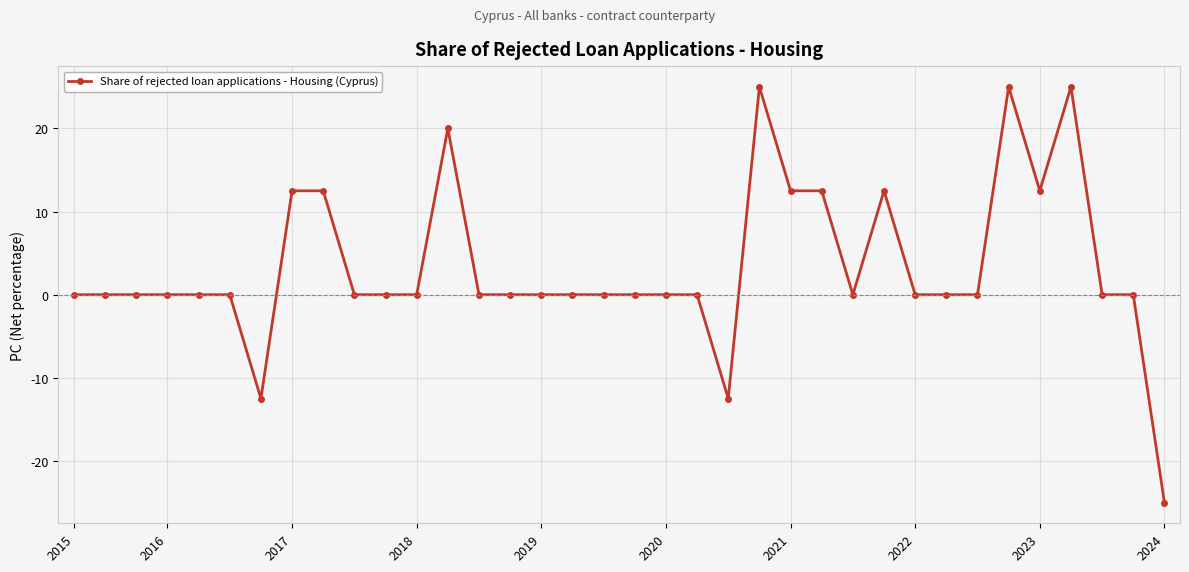

What is the difference between the maximum and minimum values?

50.0